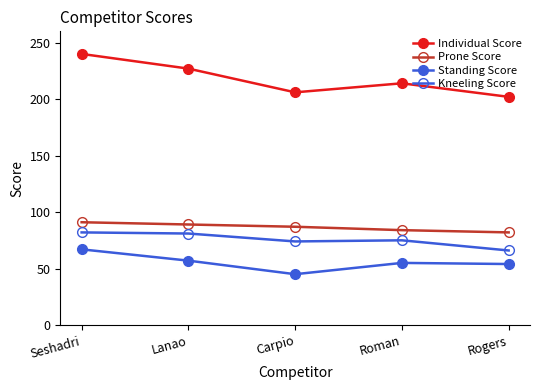

Count the number of categories in the chart.

5